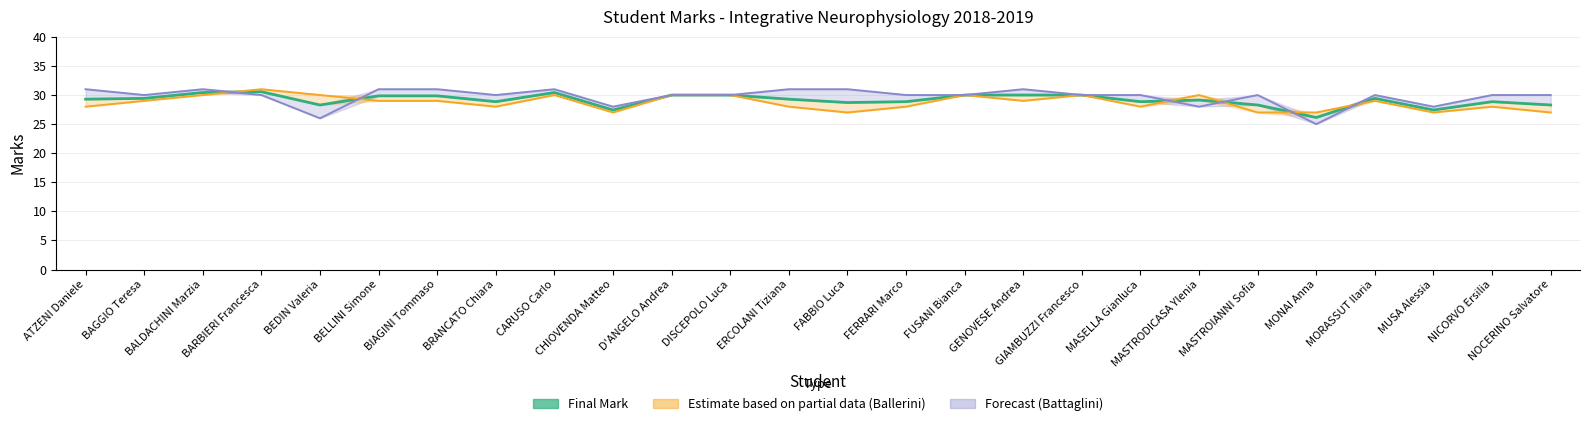

True or false: Battaglini (Forecast) and Ballerini (Estimate based on partial data) cross at least once.

True